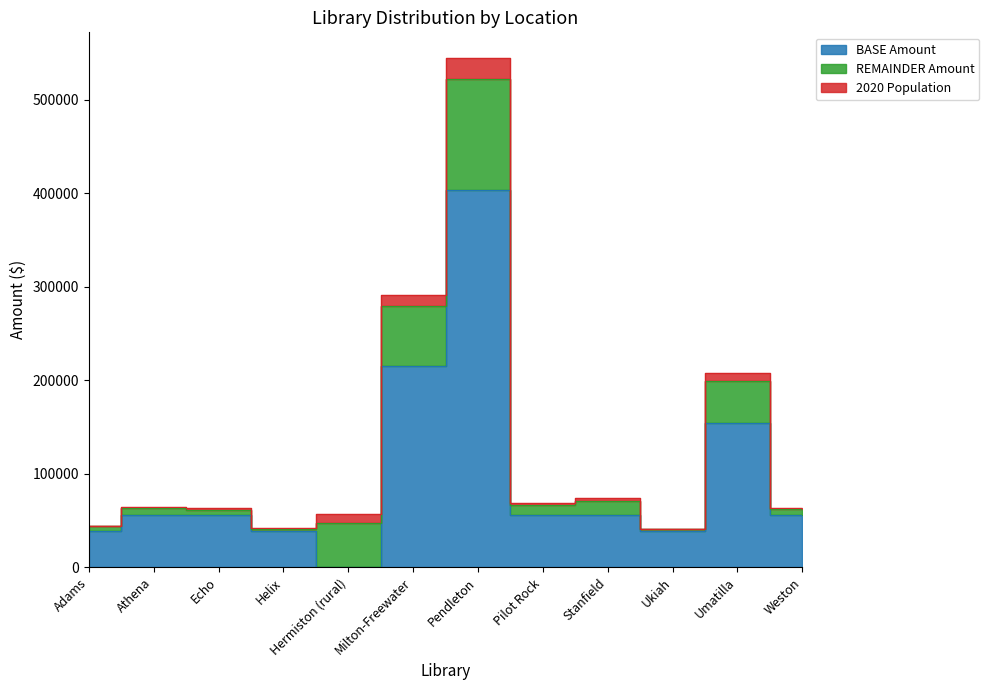

What is the difference between the maximum and minimum values in the BASE Amount series?

404108.5